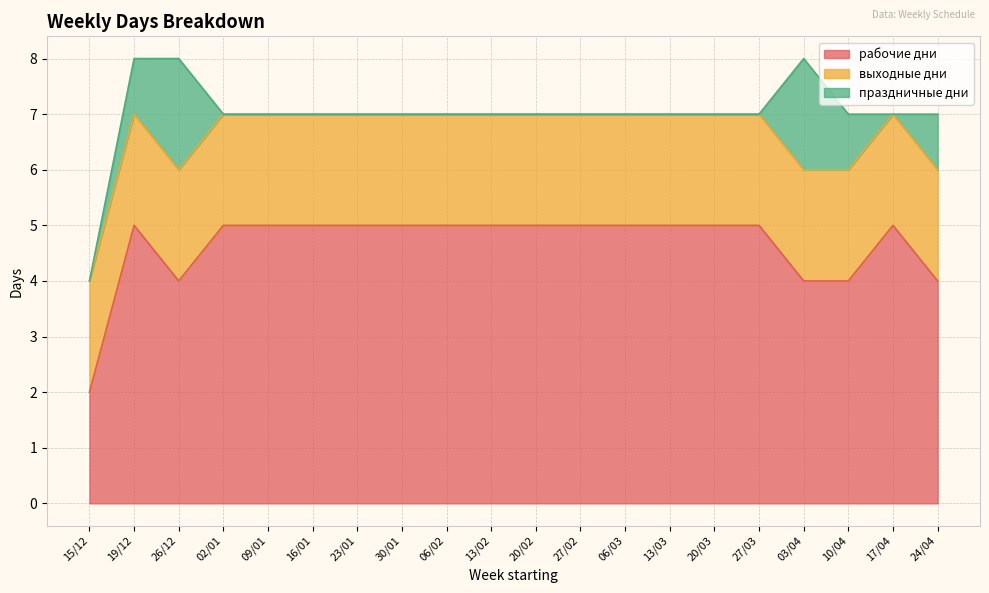

What is the difference between the maximum and second lowest values in the рабочие дни series?

1